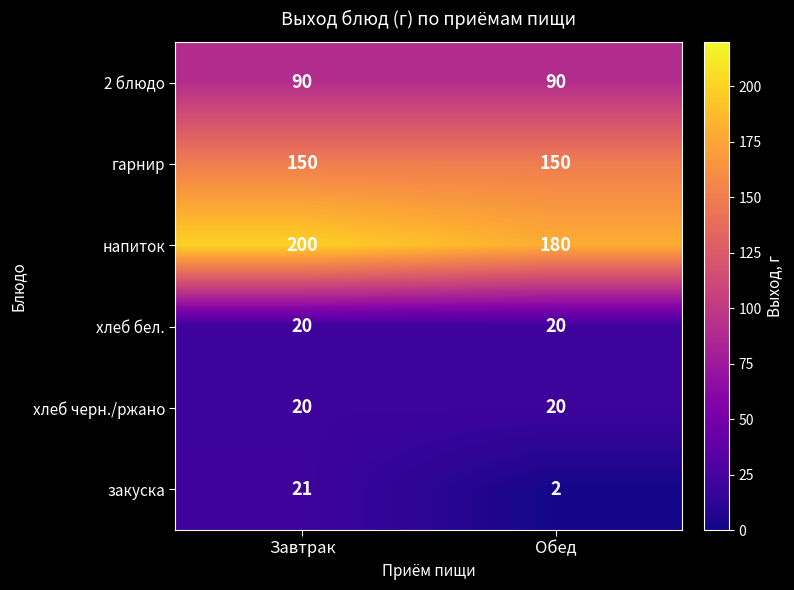

What is the difference between the закуска values at Завтрак and Обед?

19